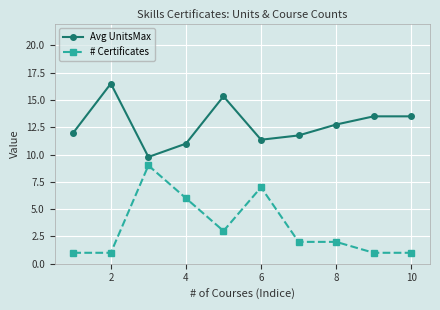

What is the value of the # Certificates point at the 6th from the left?

7.0